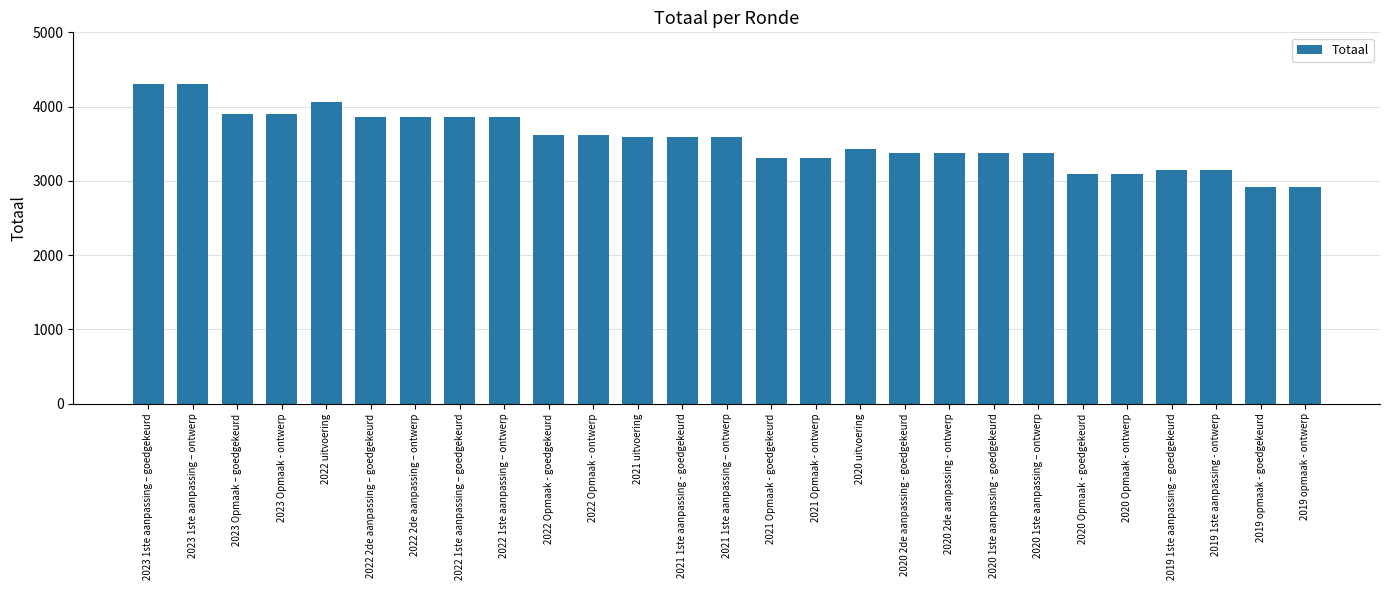

What is the change in value from 2022 2de aanpassing – goedgekeurd to 2022 Opmaak - ontwerp?

-246